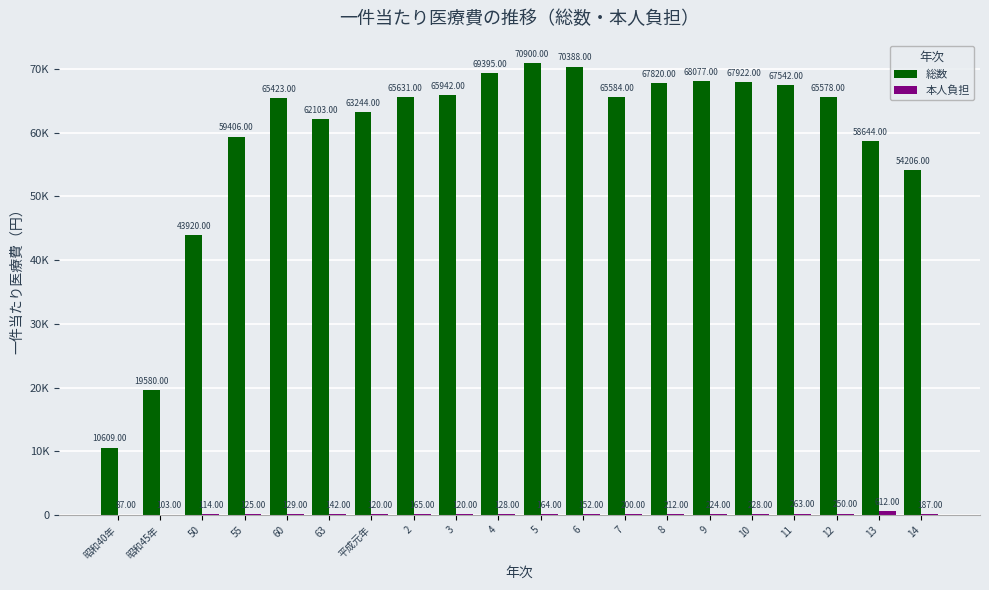

Which series has the largest range (max minus min)?

総数